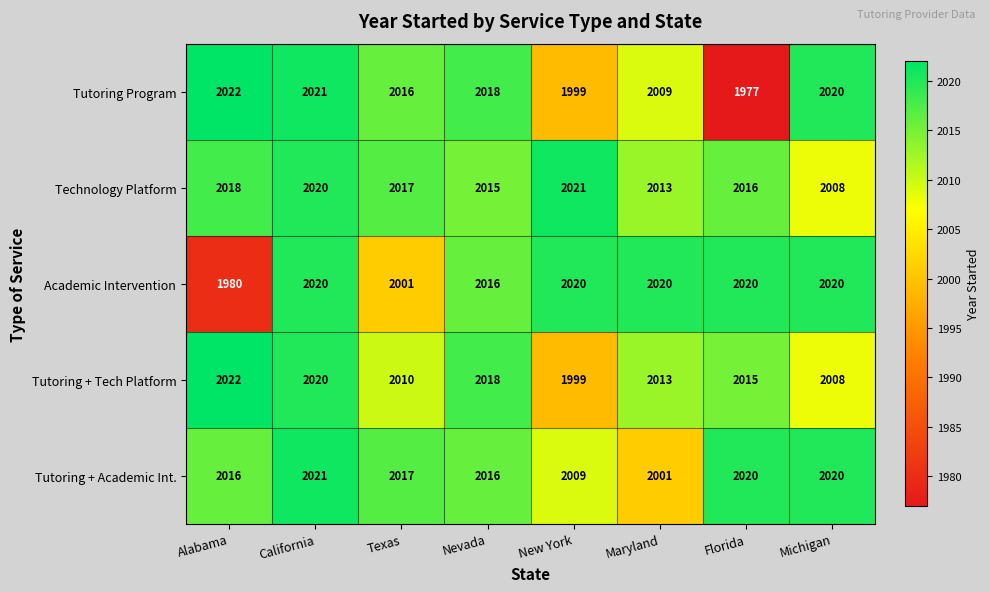

Rank the series by their average value, from lowest to highest.

Tutoring Program, Academic Intervention, Tutoring + Tech Platform, Tutoring + Academic Int., Technology Platform